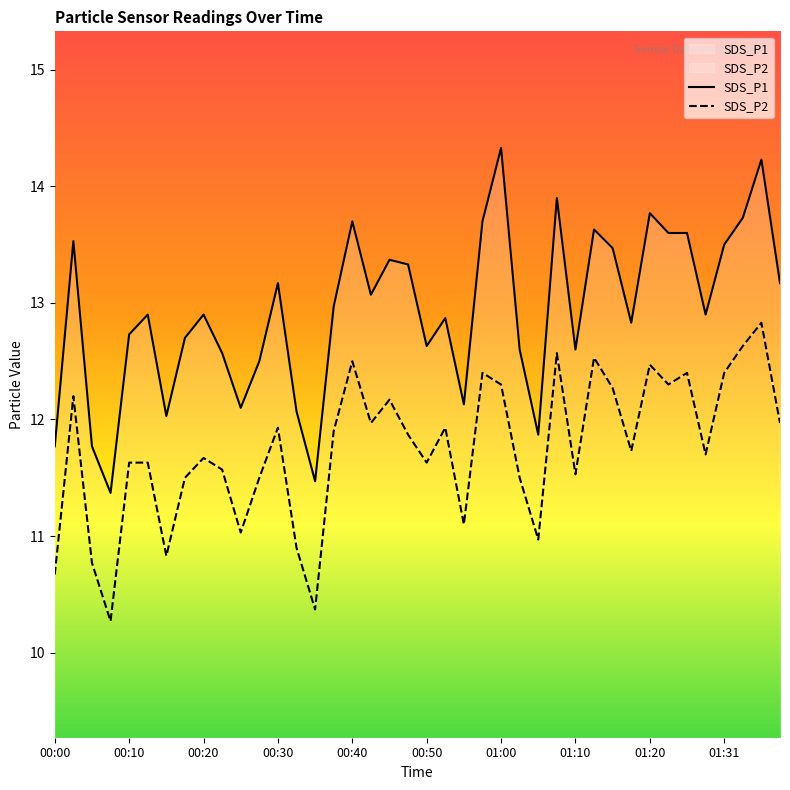

Is it true that SDS_P2 equals 12.0 at 01:38?

True